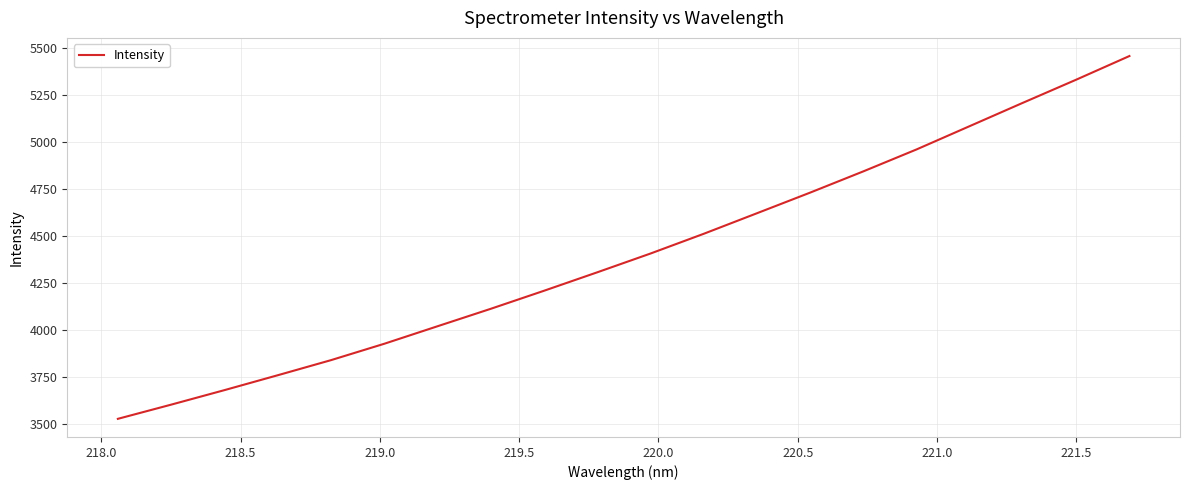

What is the difference between the maximum and minimum values?

1930.5